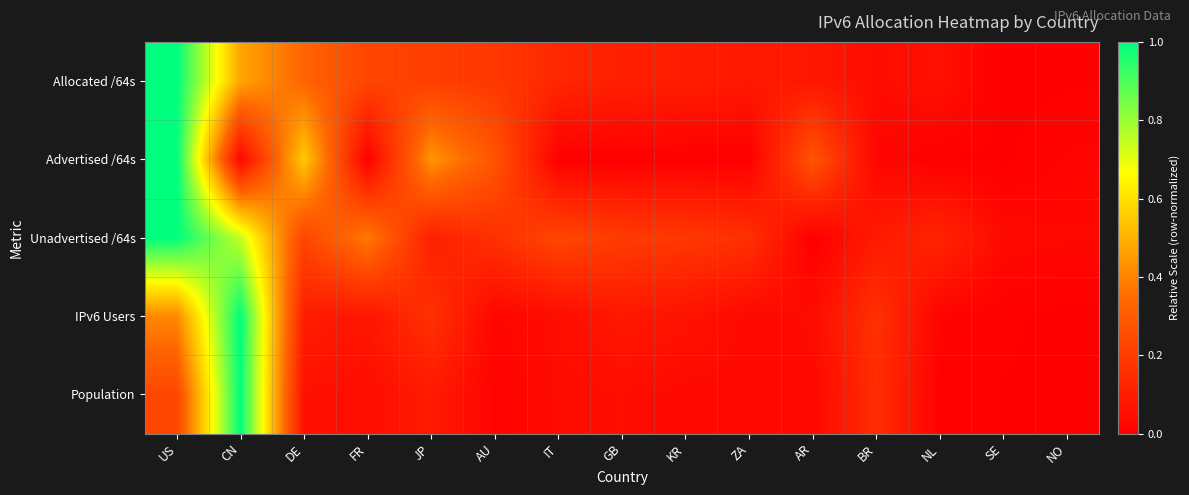

Which series has the widest spread of values?

Allocated /64s